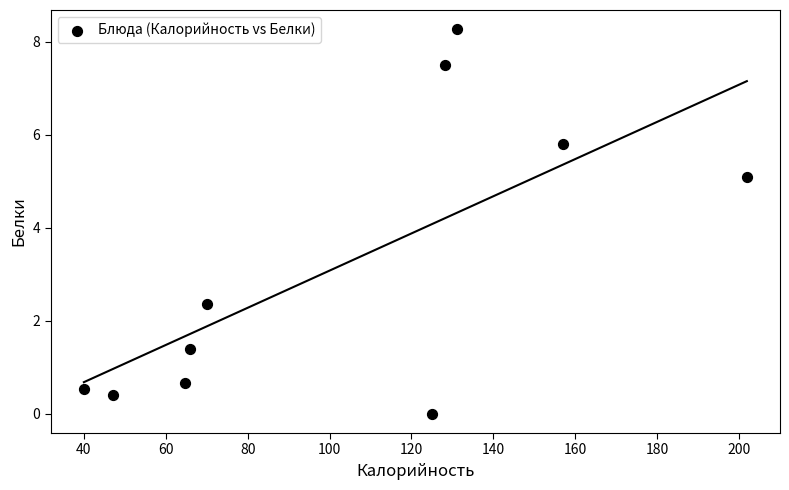

What Y value in the scatter plot is closest to 4?

5.1